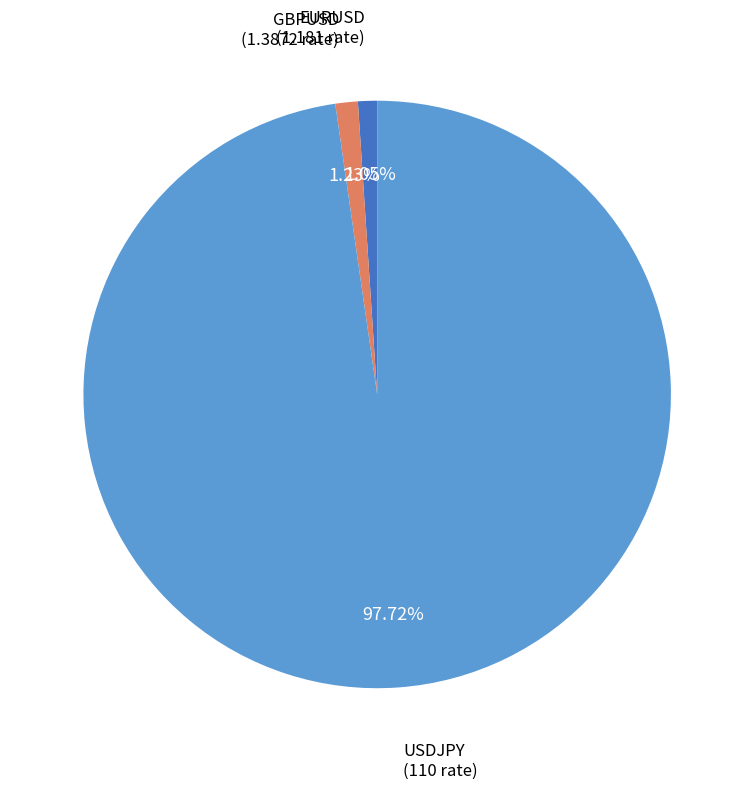

How many slices are in this pie chart?

3